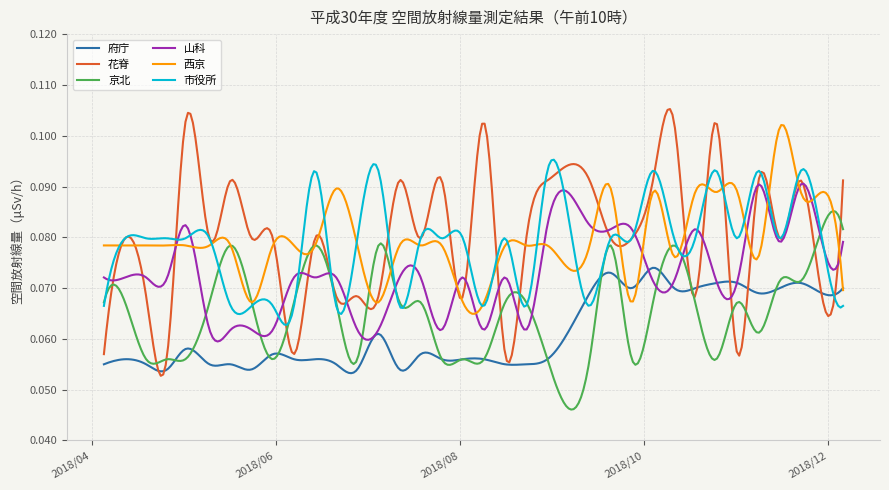

Which series has the largest range (max minus min)?

花脊